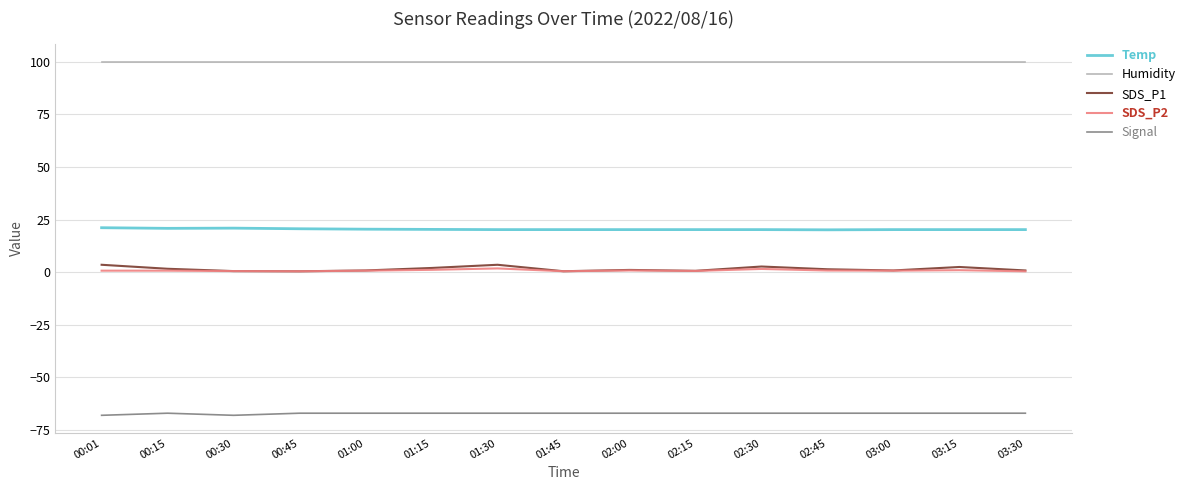

Is the value of Humidity at 00:45 greater than the value of SDS_P2 at 00:15?

Yes